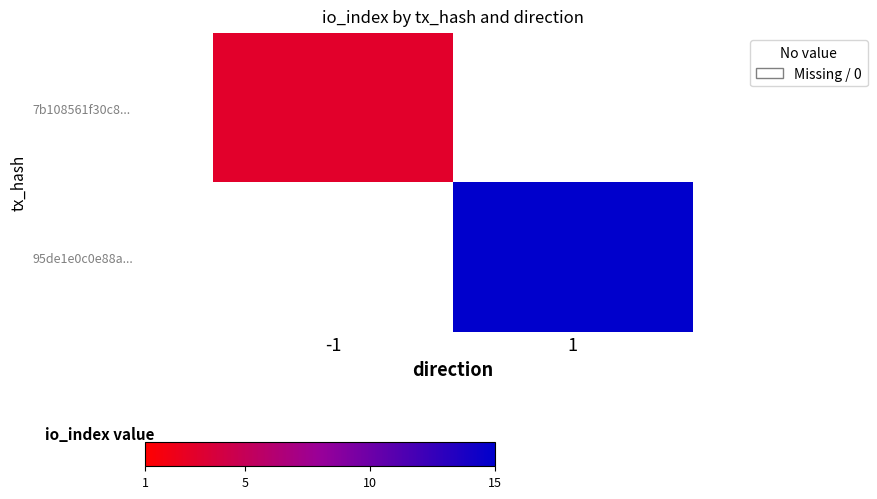

Is the value of 95de1e0c0e88a... at -1 greater than the value of 7b108561f30c8... at -1?

No